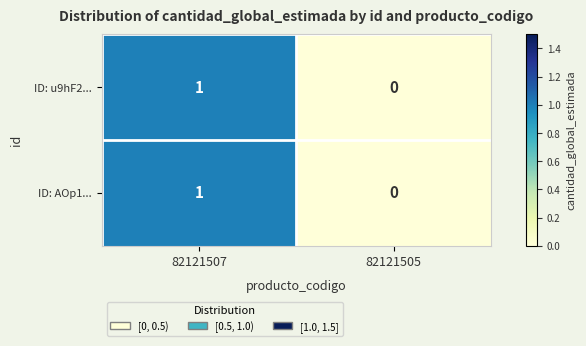

How many categories are shown in the chart?

2